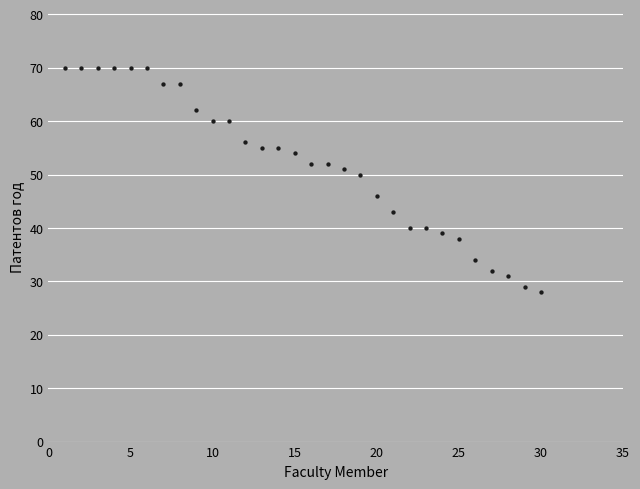

What is the range of X values (max minus min)?

29